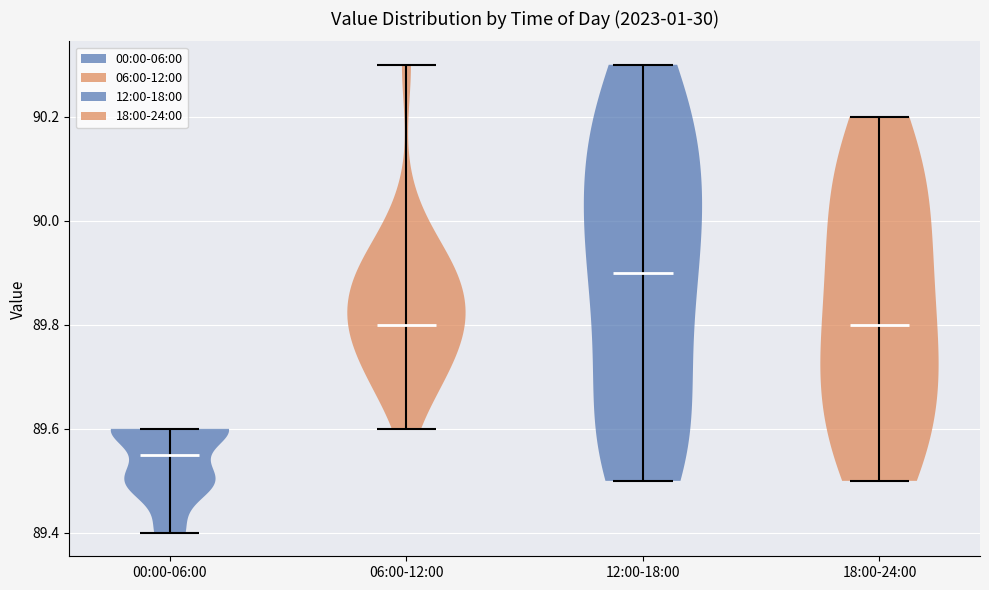

Which violin has the highest median line?

12:00-18:00